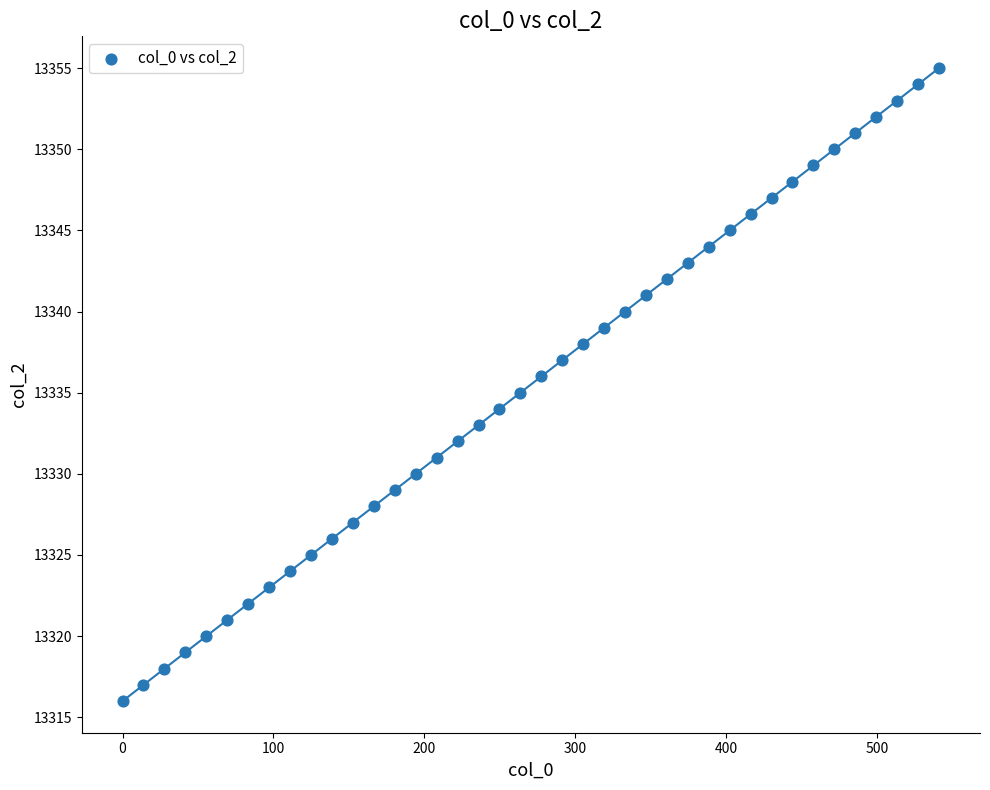

What is the range of Y values (max minus min)?

39